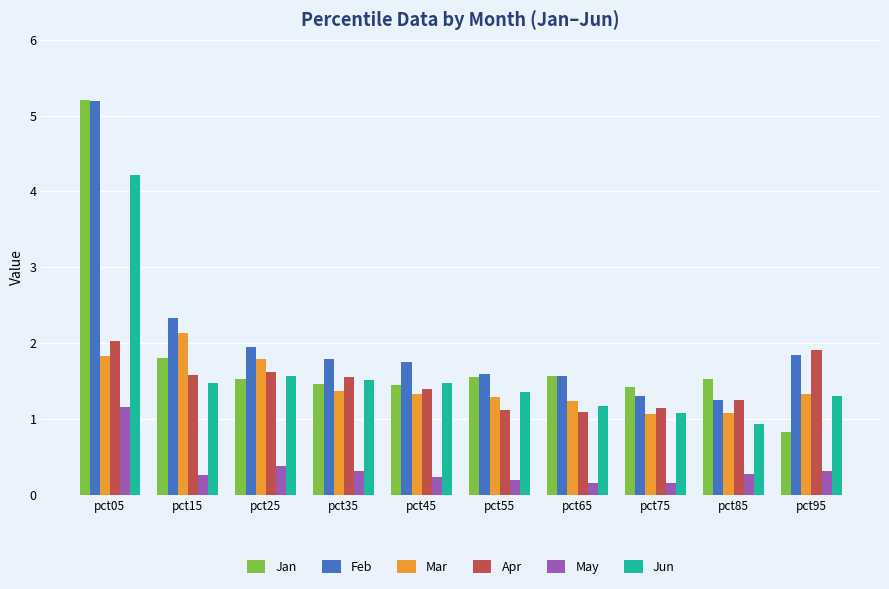

What is the difference between the maximum and second lowest values in the Apr series?

0.9